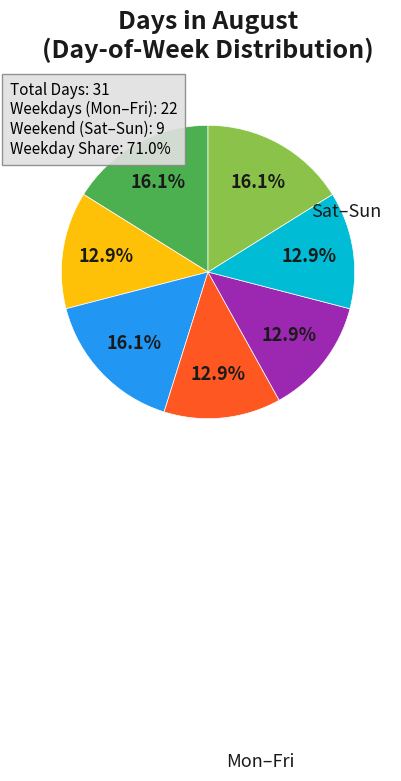

Is there any slice that represents more than half of the pie?

No